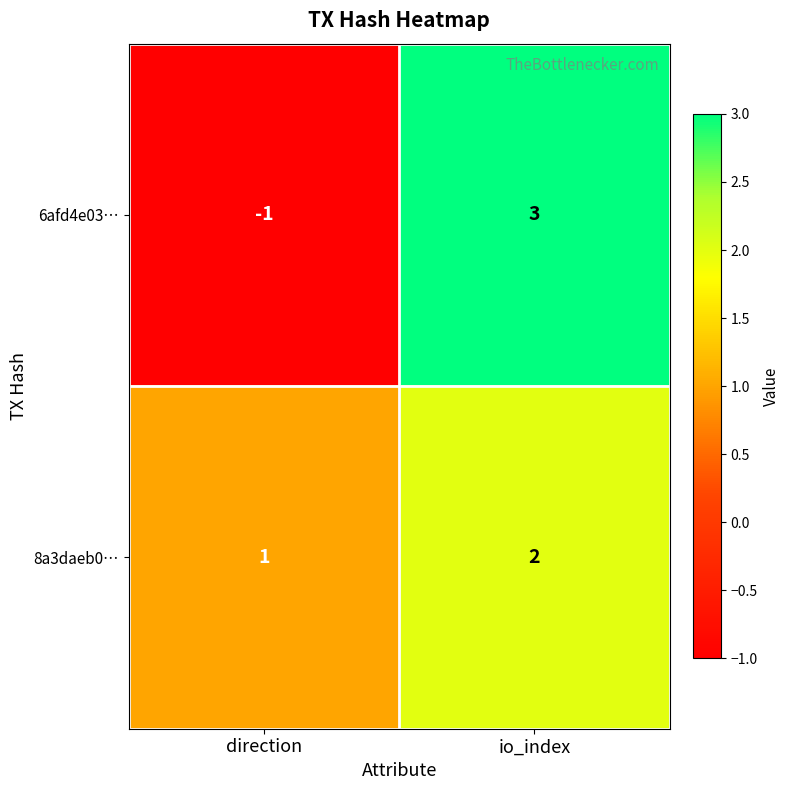

Reading left to right, what are all the values shown in this chart?

6afd4e03…: -1	3
8a3daeb0…: 1	2